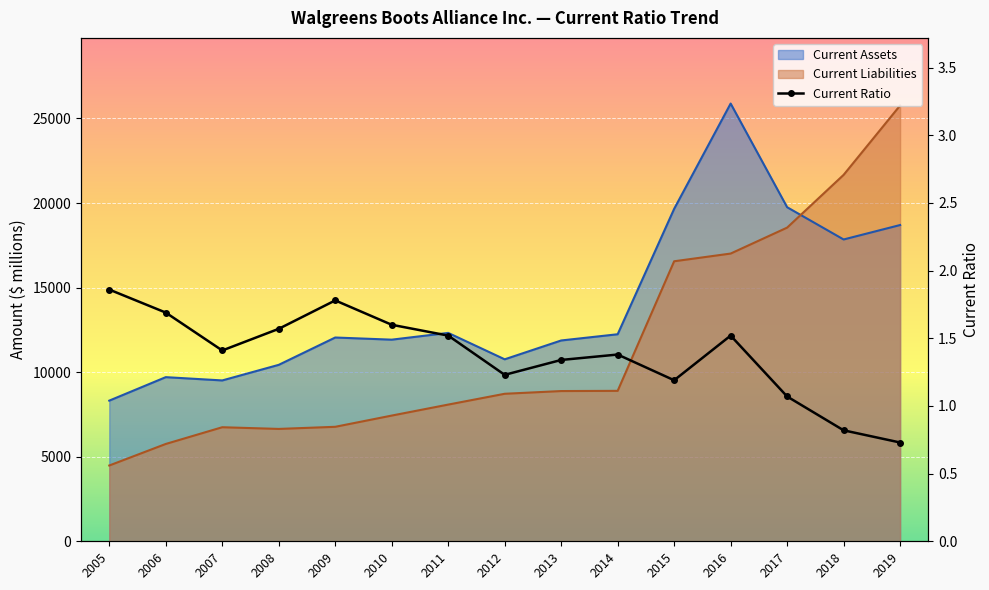

At which label does Current Liabilities reach its minimum?

2005